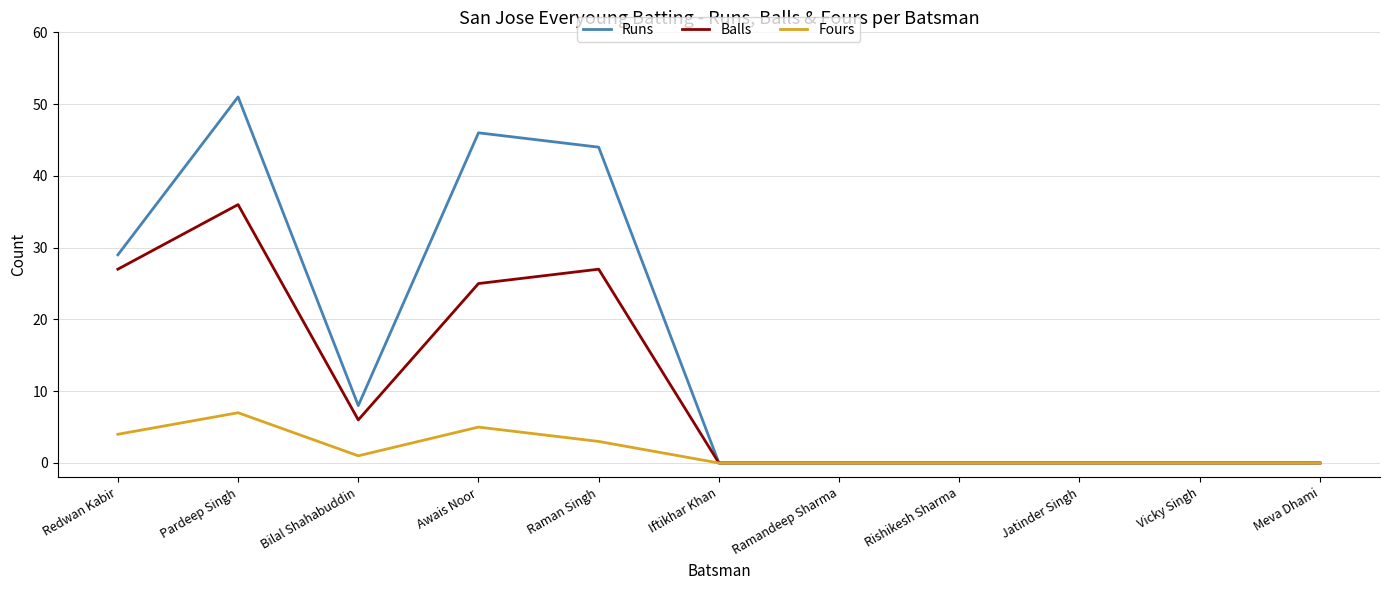

Which series has the largest total across all categories?

Runs